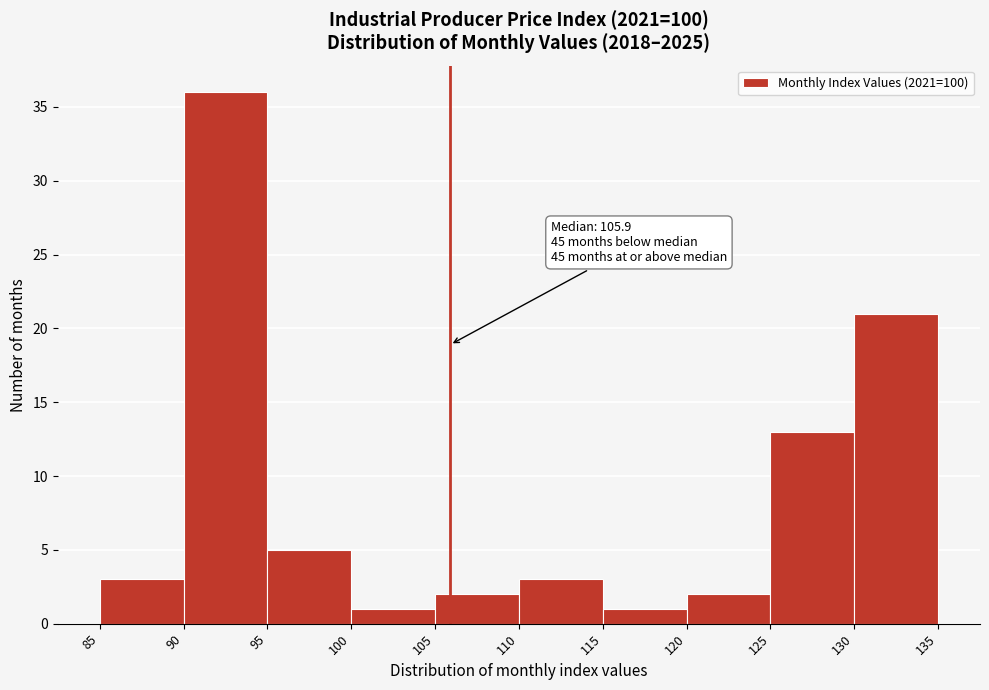

Which range on the x-axis has the tallest bar?

90 to 95